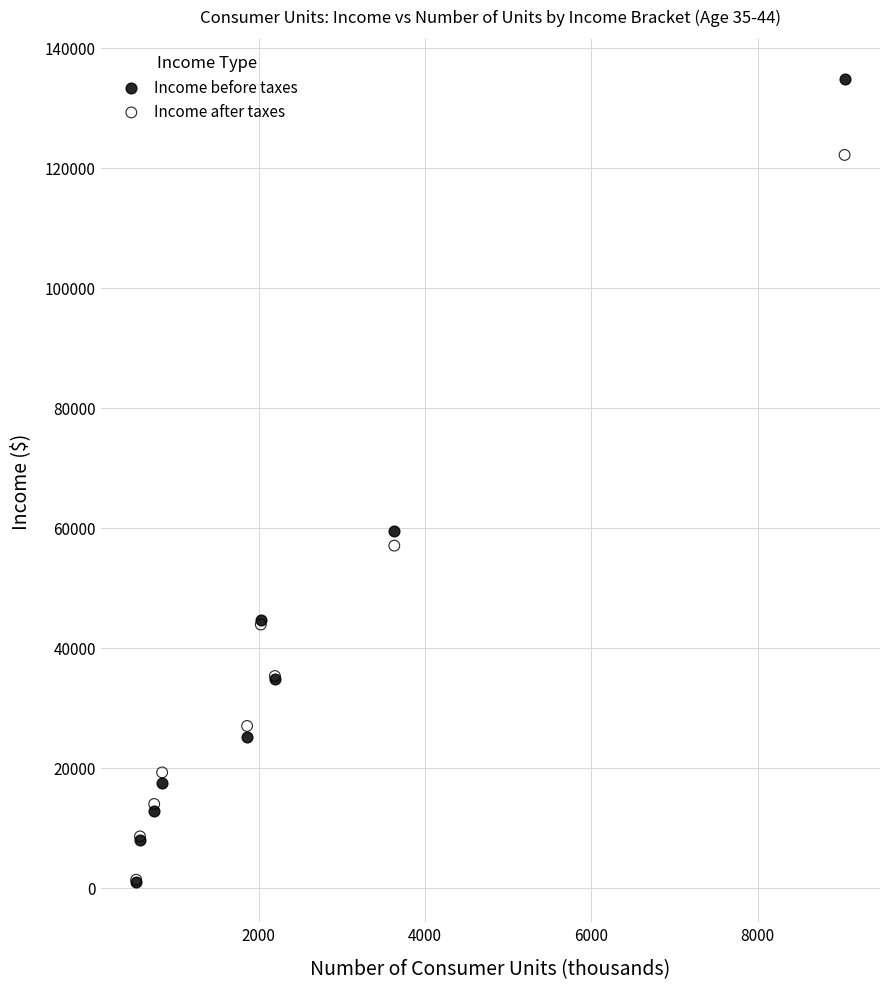

In the Income before taxes series, what Y value is closest to 67842?

59472